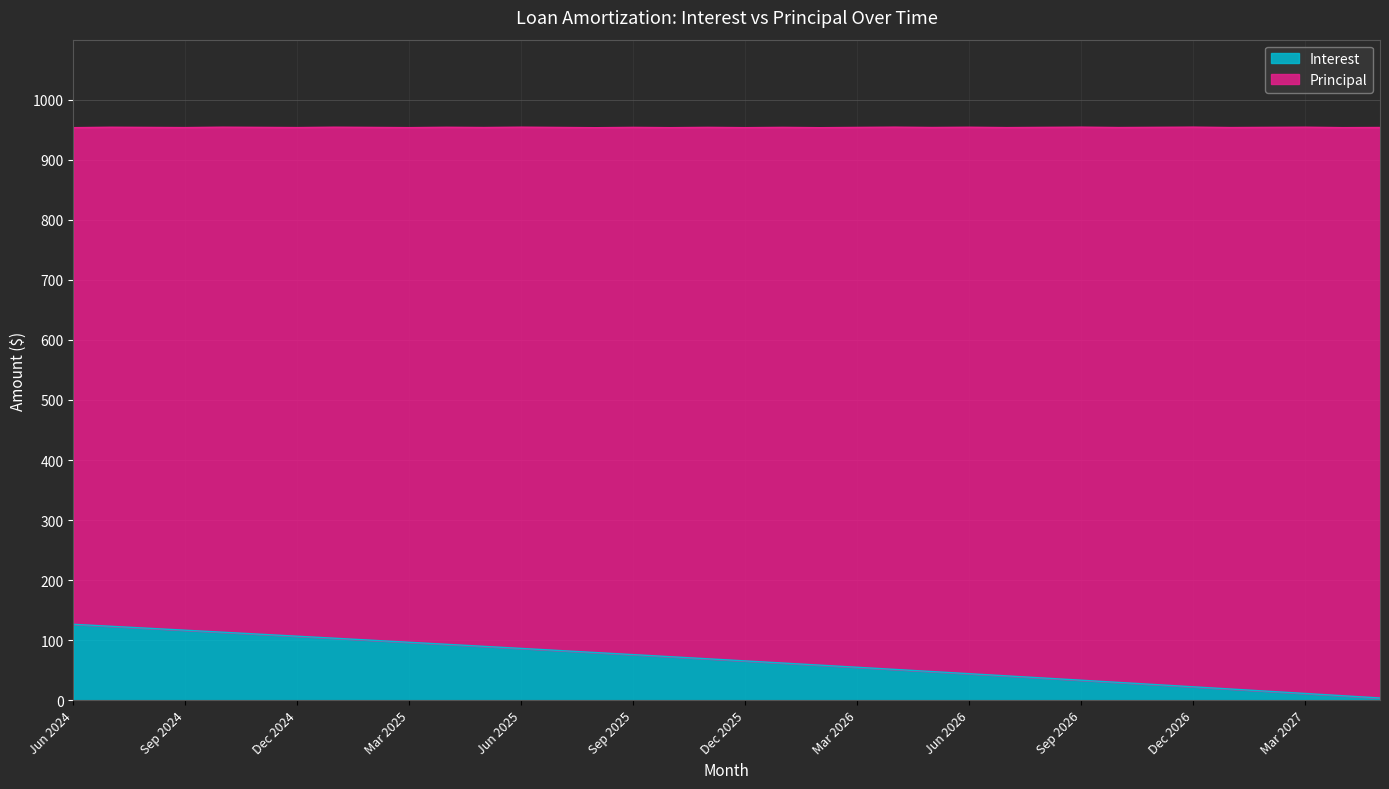

What is the maximum value shown in the chart?

126.5